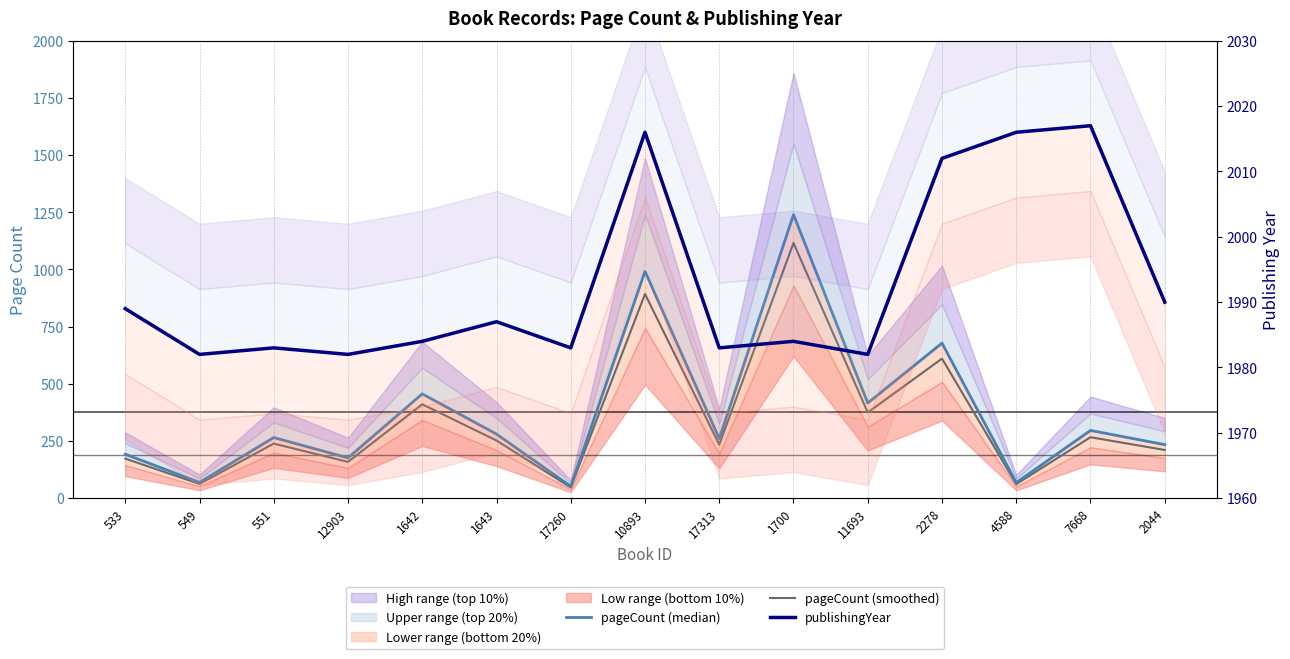

At how many categories does at least one series exceed 744?

15